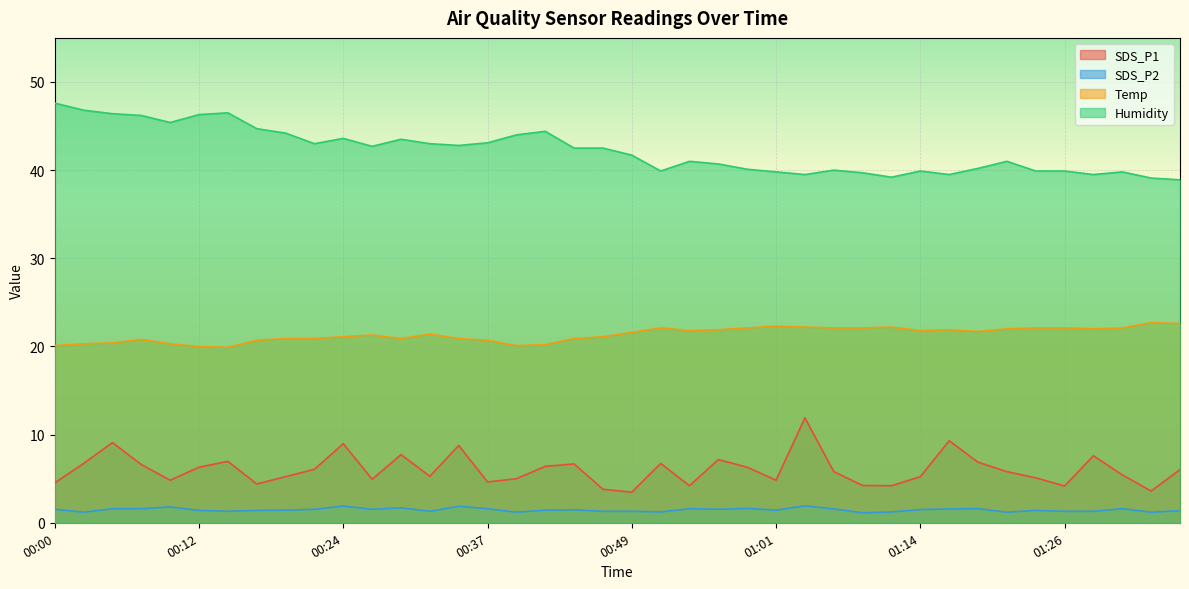

How many interior local peaks does the Humidity series have?

9